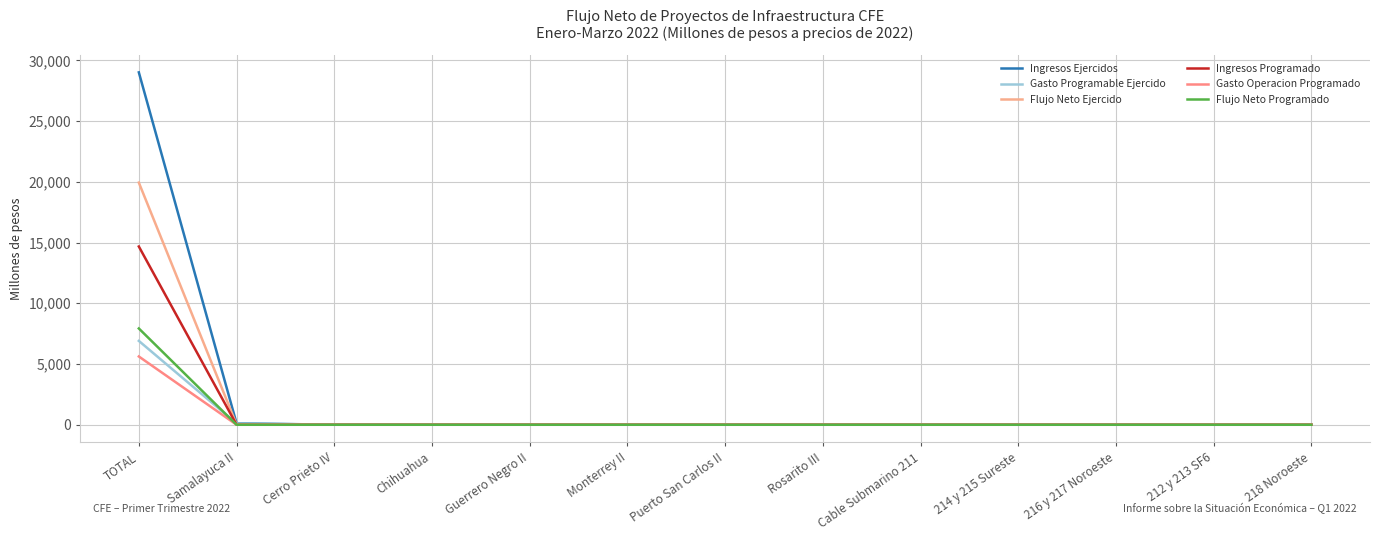

How many lines are shown in the chart?

6